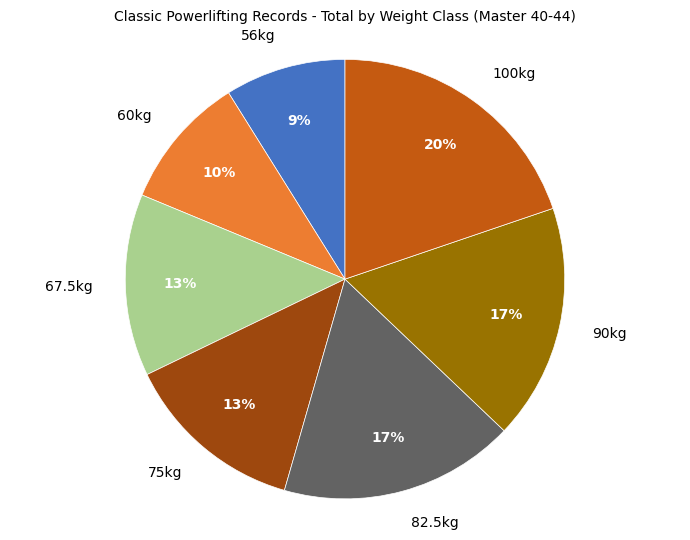

Between 100kg and 67.5kg, which is larger?

100kg